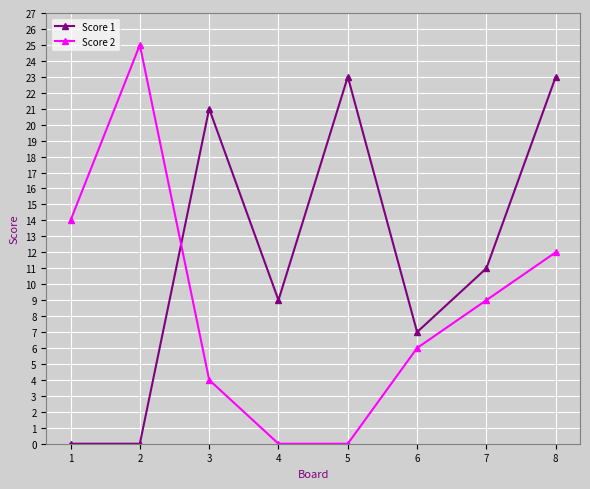

What are all the series names shown in the legend?

Score 1, Score 2